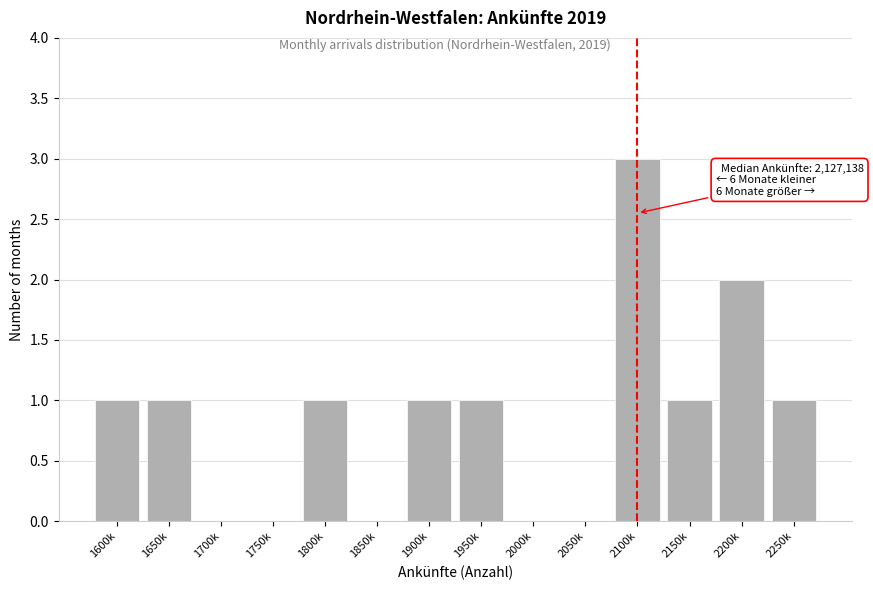

Reading left to right, extract all data points from this chart.

1600k=1	1650k=1	1700k=0	1750k=0	1800k=1	1850k=0	1900k=1	1950k=1	2000k=0	2050k=0	2100k=3	2150k=1	2200k=2	2250k=1